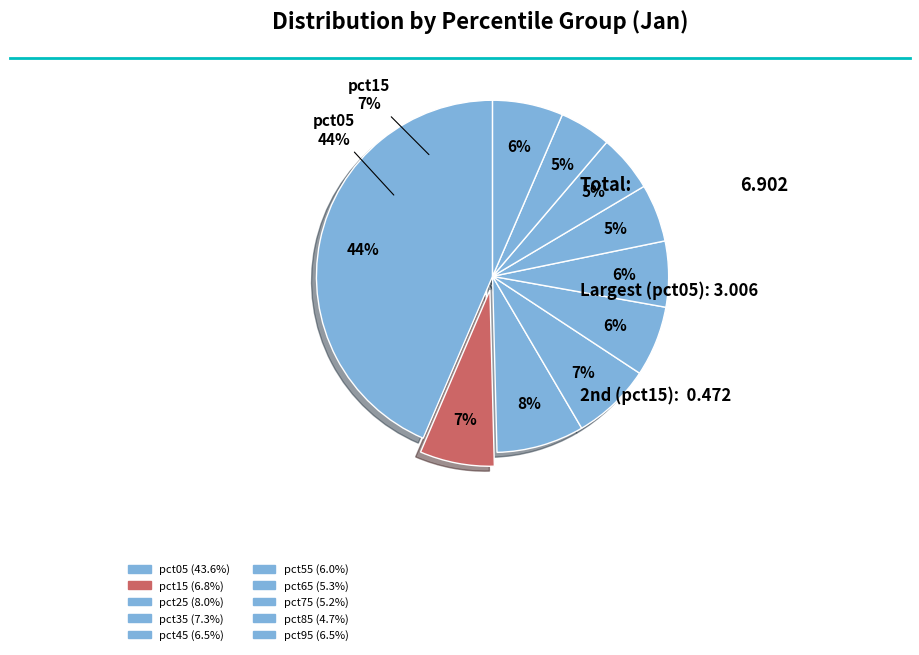

The pct95 slice represents 6% of the pie. True or false?

True